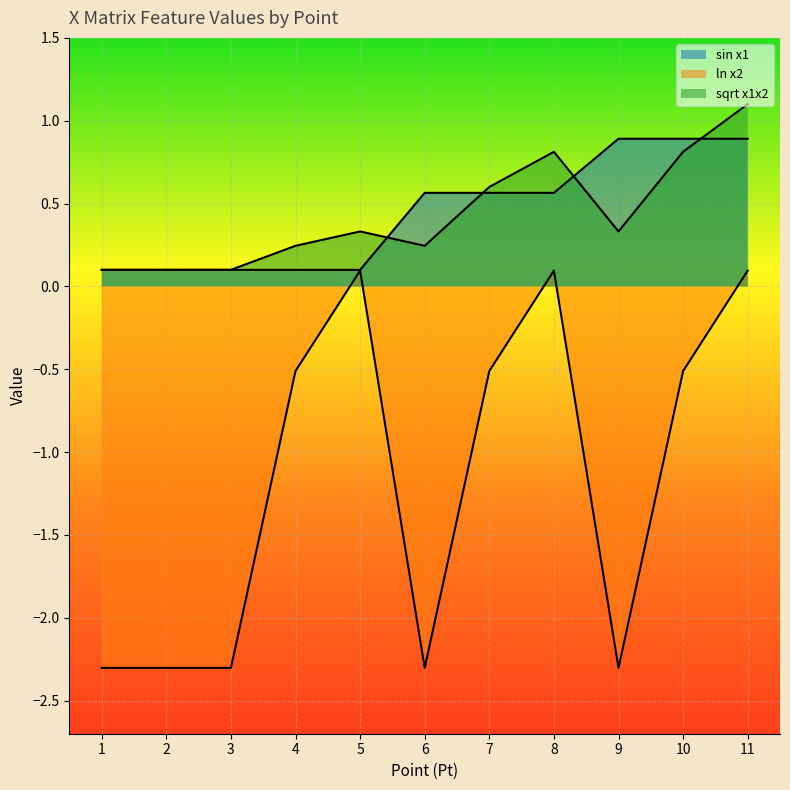

What are all the series names shown in the legend?

sin x1, ln x2, sqrt x1x2